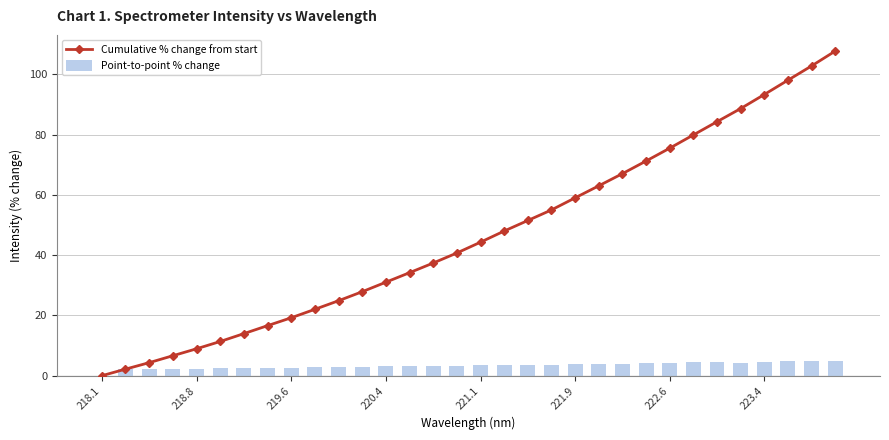

Reading left to right, extract all data points from this chart.

Cumulative % change from start: 0.0	2.2	4.3	6.6	8.9	11.4	14.0	16.6	19.2	22.0	24.9	27.9	31.0	34.2	37.4	40.7	44.3	48.0	51.5	55.0	59.0	63.0	67.1	71.2	75.5	79.9	84.3	88.6	93.3	98.1	102.8	107.7
Point-to-point % change: 0.0	2.2	2.1	2.3	2.3	2.4	2.6	2.6	2.6	2.8	2.8	3.0	3.2	3.2	3.2	3.3	3.6	3.7	3.5	3.5	4.0	4.0	4.0	4.2	4.3	4.4	4.4	4.4	4.7	4.7	4.7	4.9